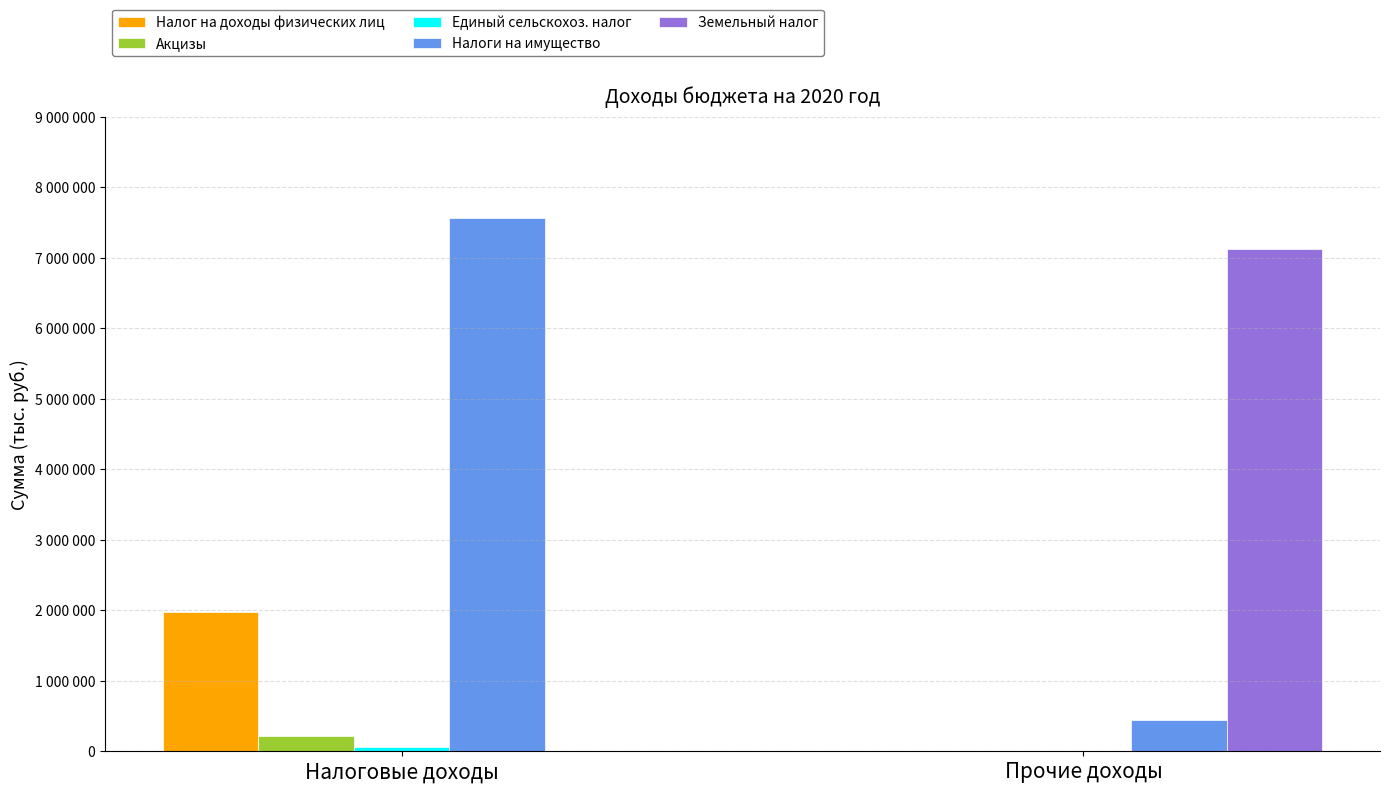

What is the total value across all series at Налоговые доходы?

9832686